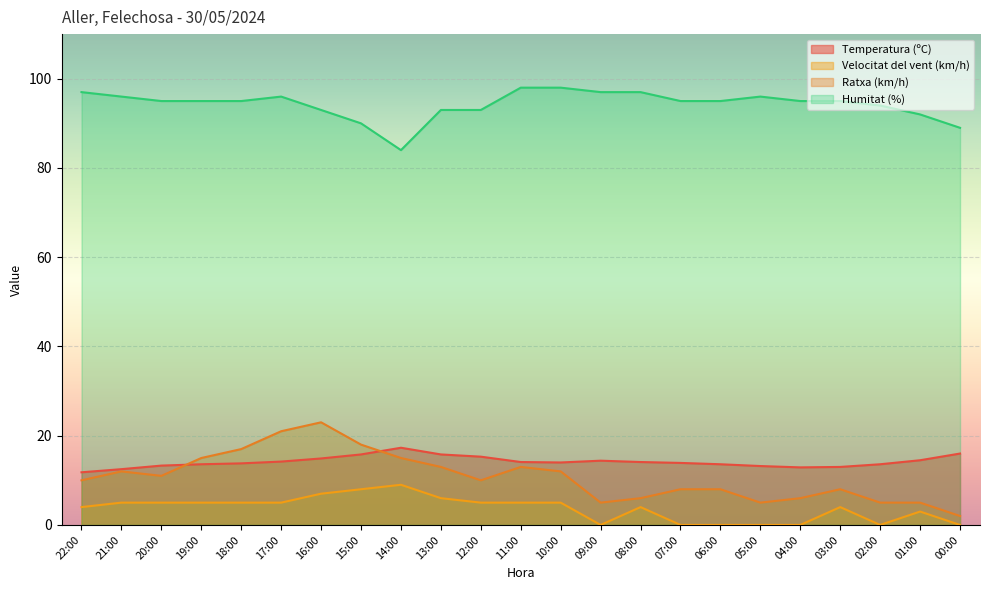

How many data points in Humitat (%) are less than 95?

8